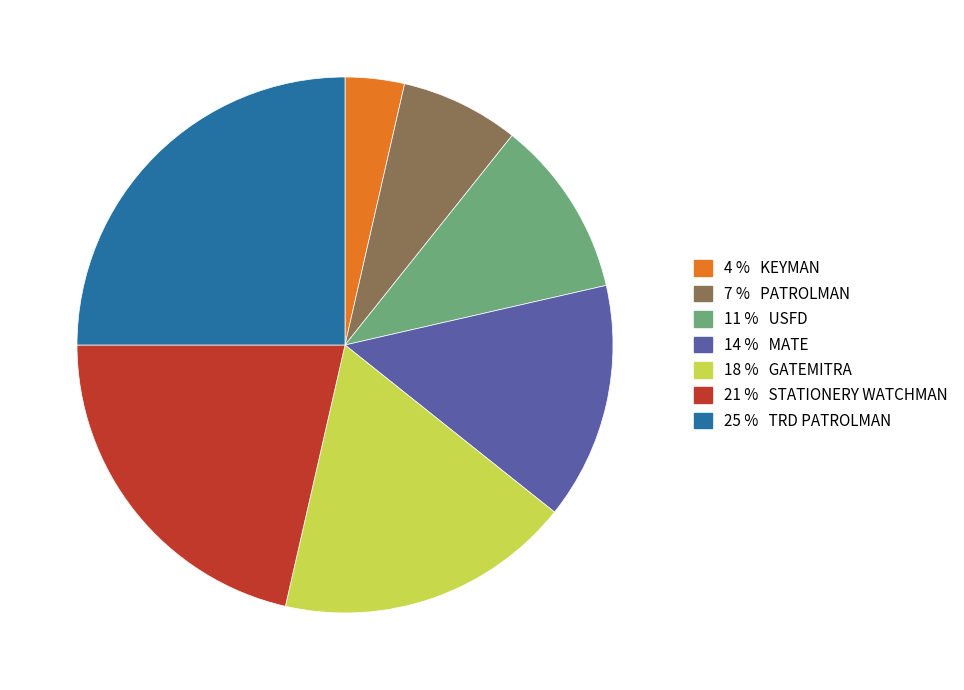

Is there a majority slice in this chart?

No